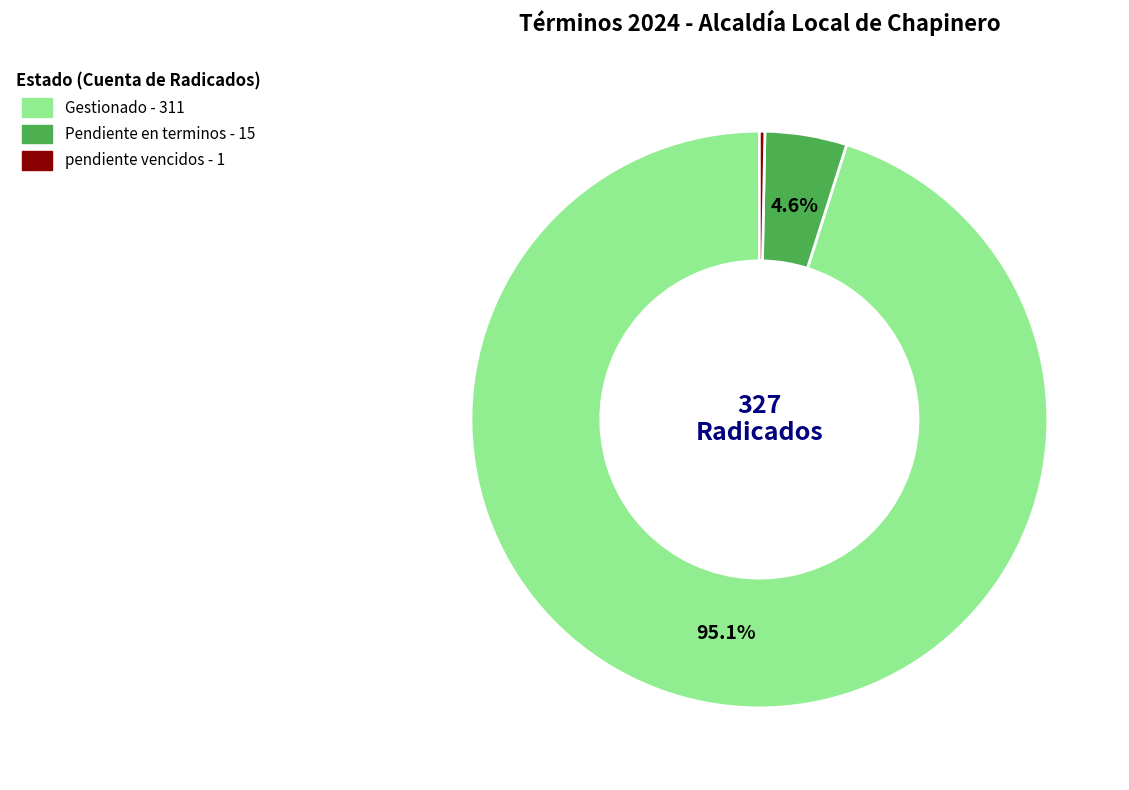

Which category accounts for the majority?

Gestionado